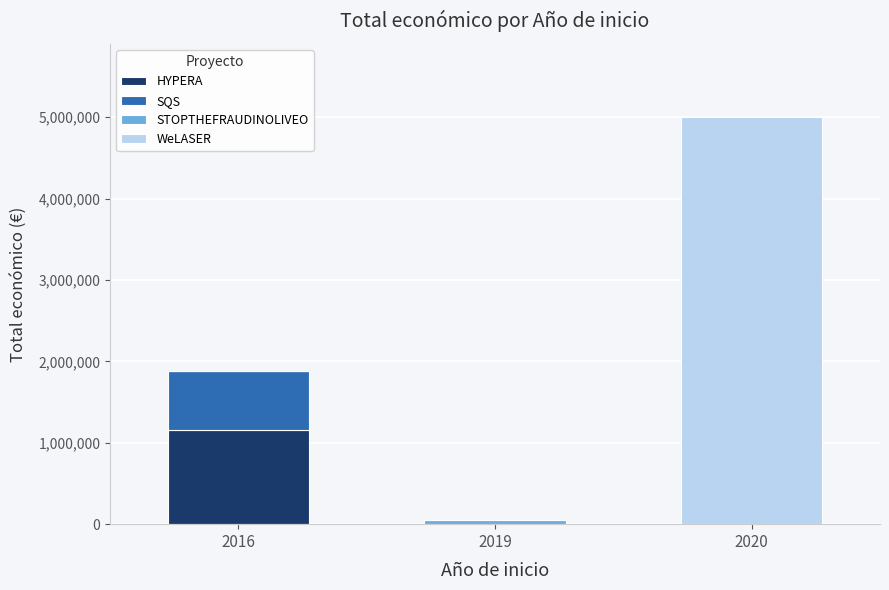

The value of HYPERA at 2016 is 1156225. True or false?

True